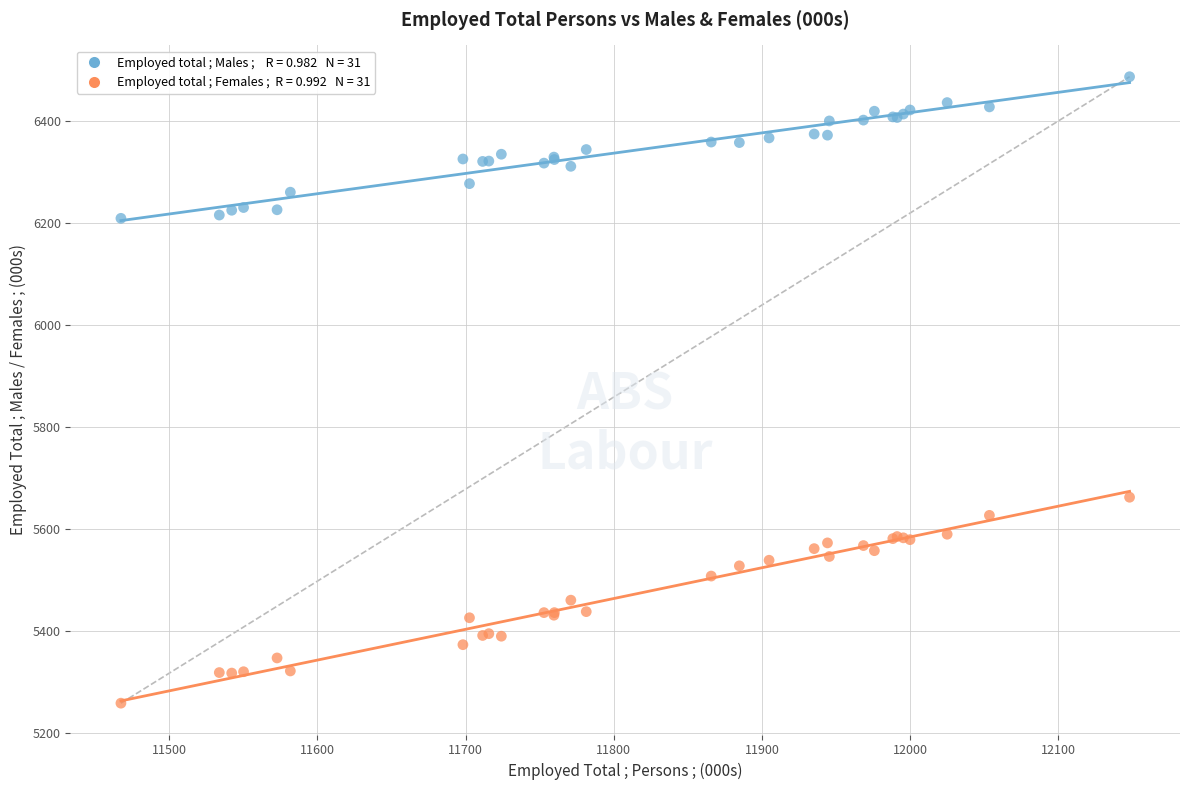

Across all series, what Y value is closest to 5872?

5662.2